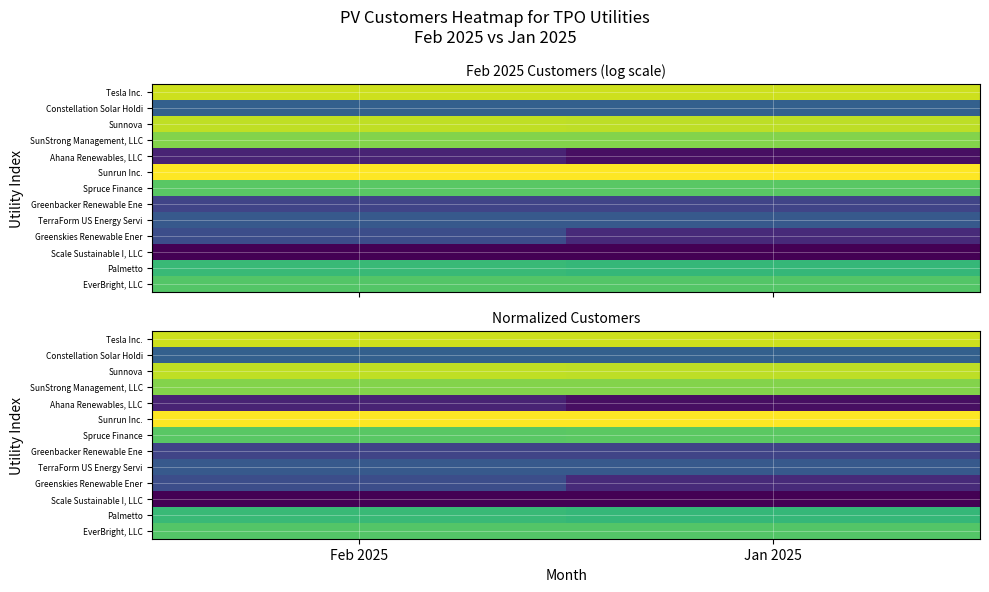

At which category does the chart reach its peak across all series?

Feb 2025